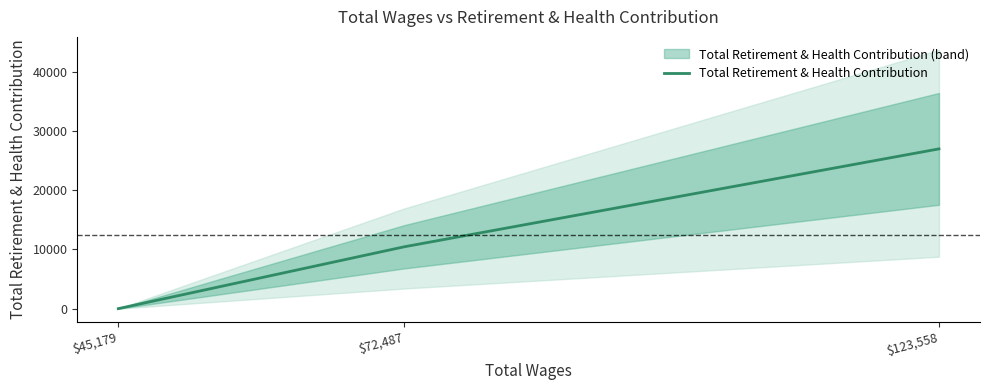

At which label does the data first exceed 10442?

$123,558